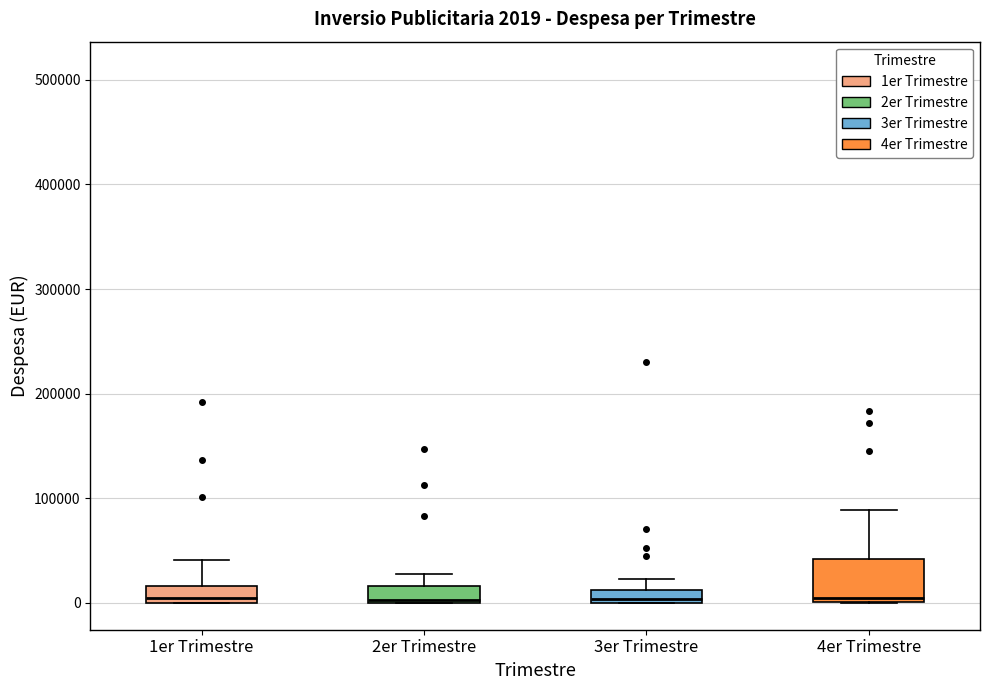

Which box is the tallest, from its lower edge to its upper edge?

4er Trimestre